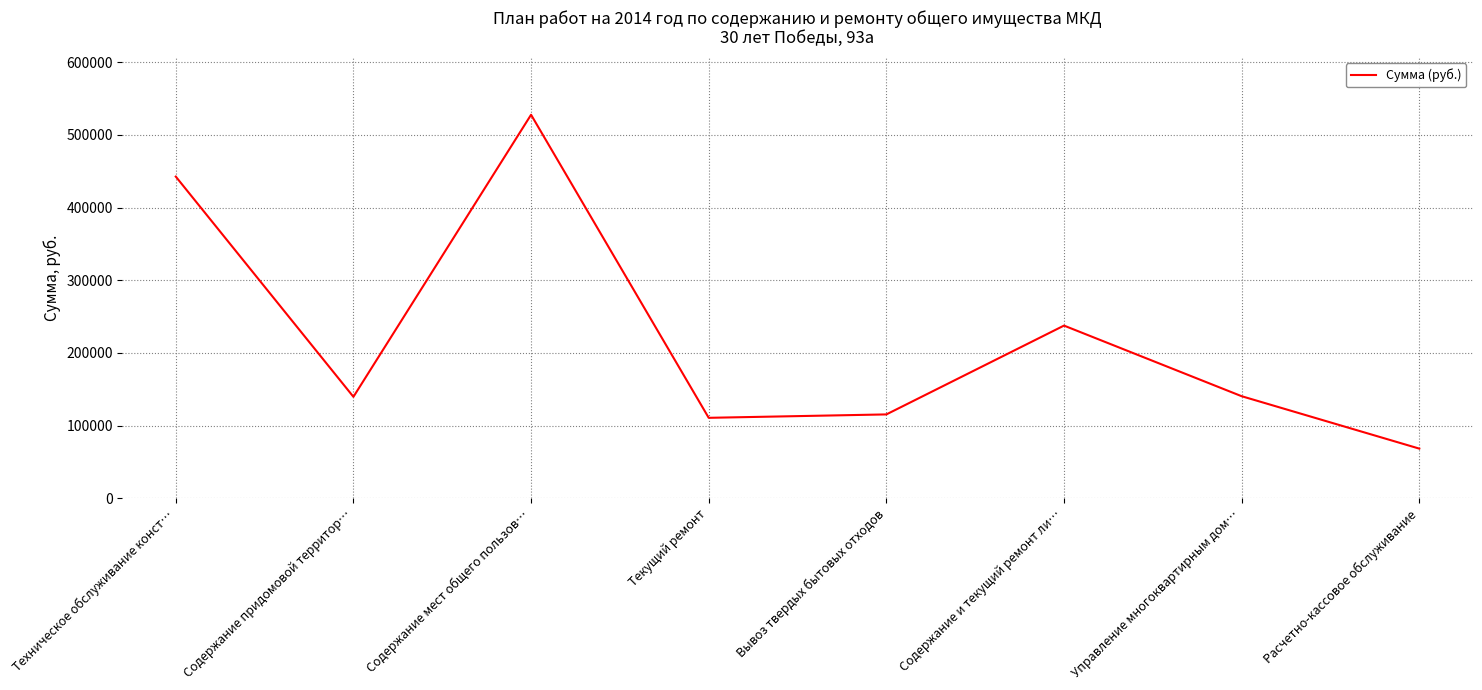

Between Текущий ремонт and Техническое обслуживание конст…, which is larger?

Техническое обслуживание конст…